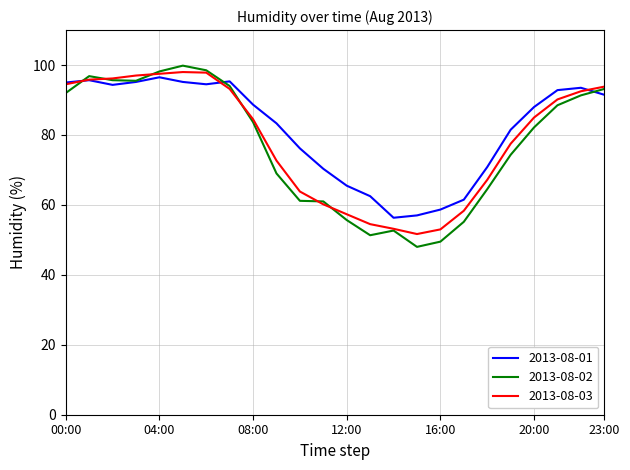

What is the minimum value shown in the chart?

48.0